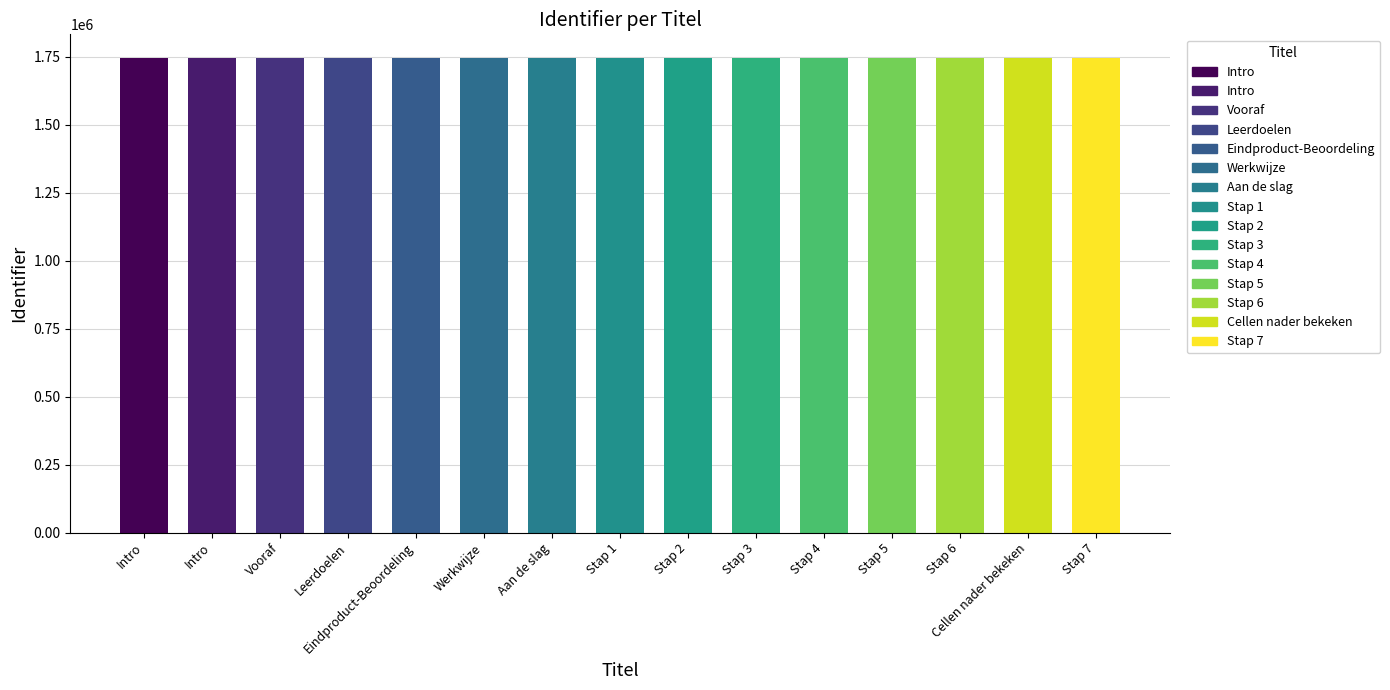

Reading left to right, what are all the values shown in this chart?

1746048	1746049	1746051	1746052	1746054	1746056	1746060	1746061	1746067	1746069	1746071	1746073	1746077	1746079	1746080